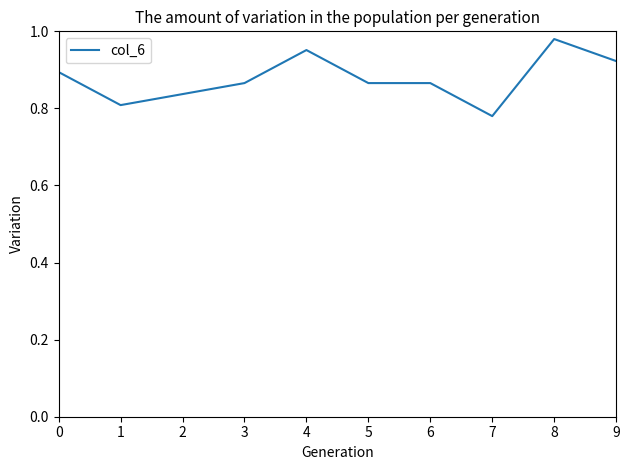

How many lines are shown in the chart?

1